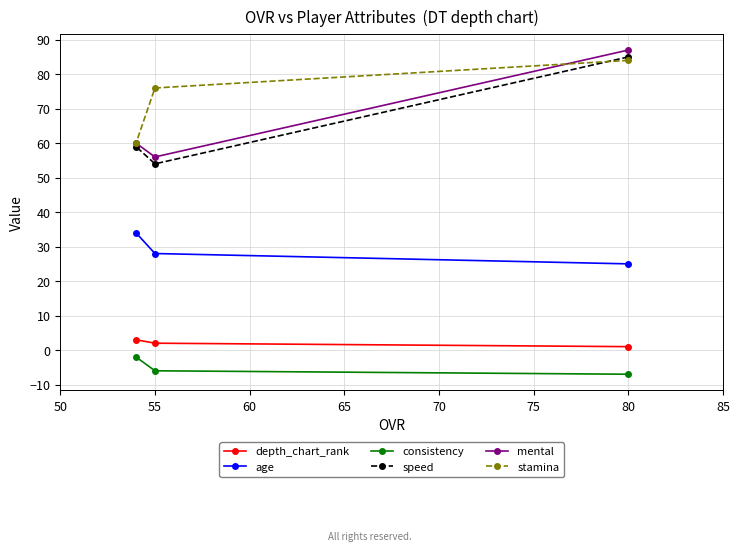

Is it true that depth_chart_rank equals 2 at 55?

True